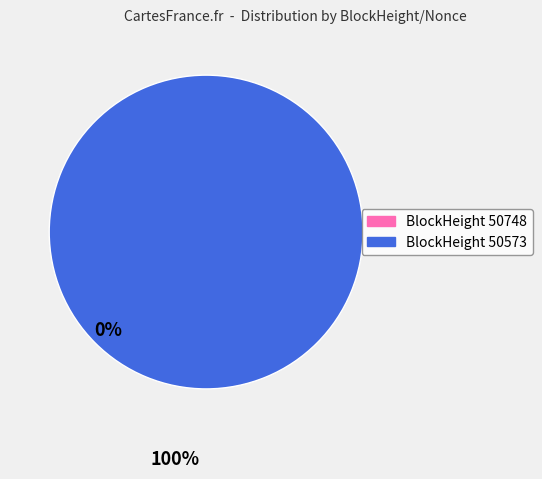

To the nearest percent, what is the average slice percentage?

50%